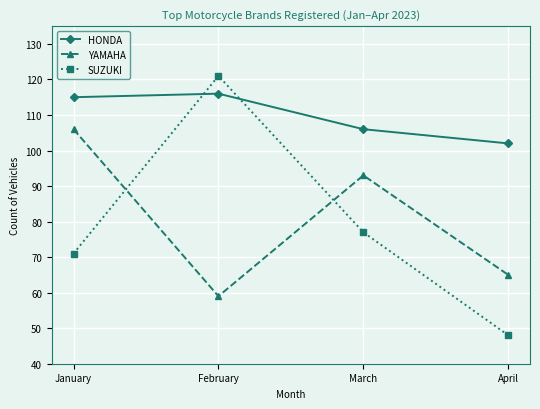

What is the spread (max minus min) of values at April?

54